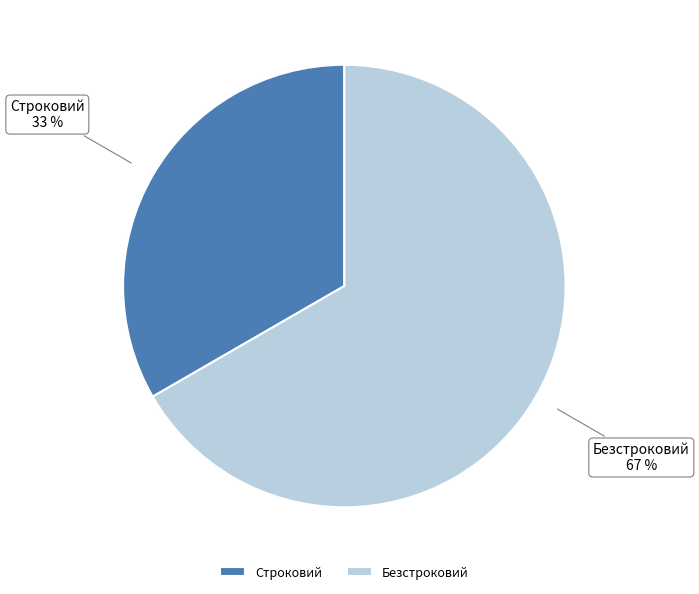

Is the sum of Безстроковий and Строковий greater than half?

Yes